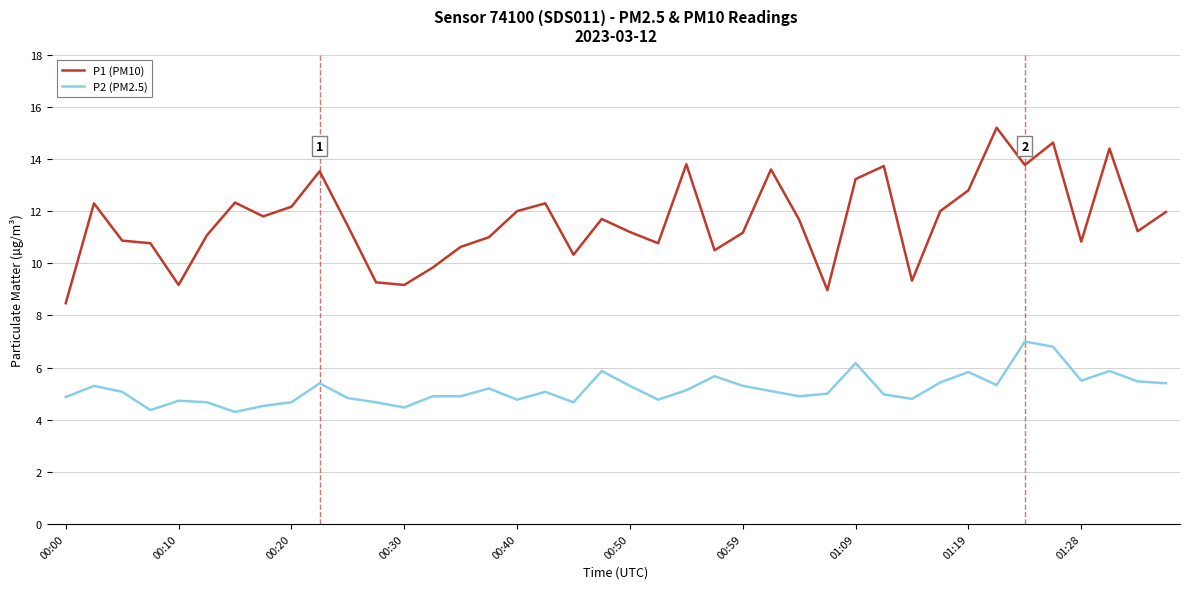

Which series has the widest spread of values?

P1 (PM10)